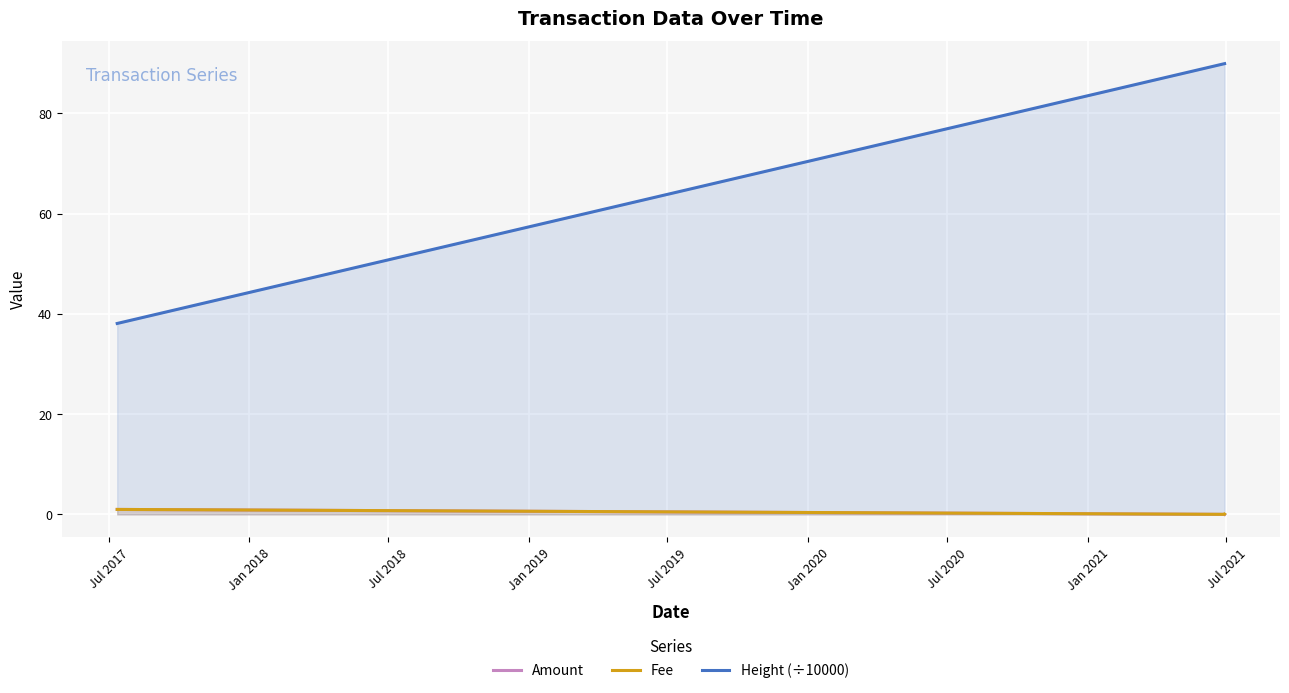

At how many categories does at least one series exceed 71?

2